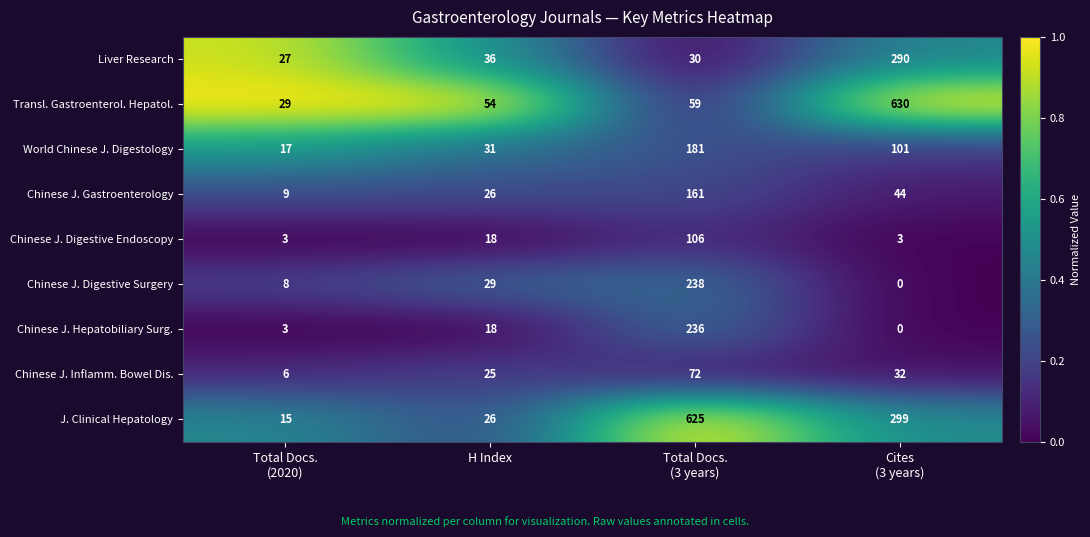

Which series has the largest total across all categories?

J. Clinical Hepatology